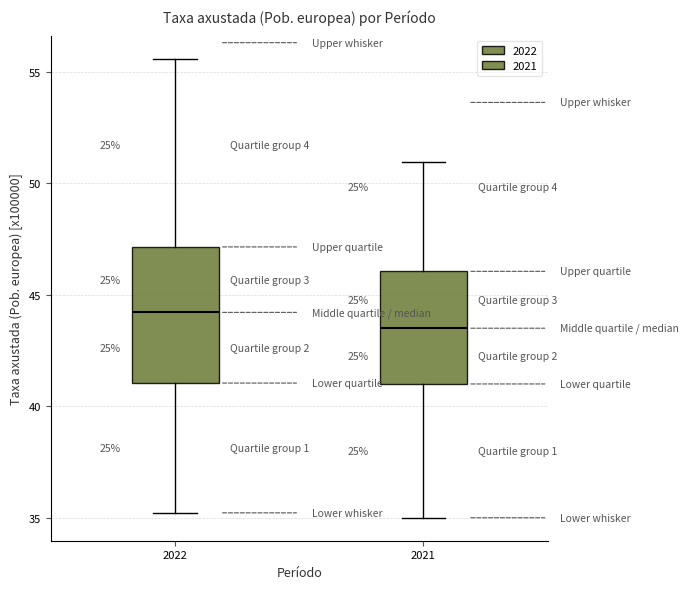

Which box's median line is the highest?

2022